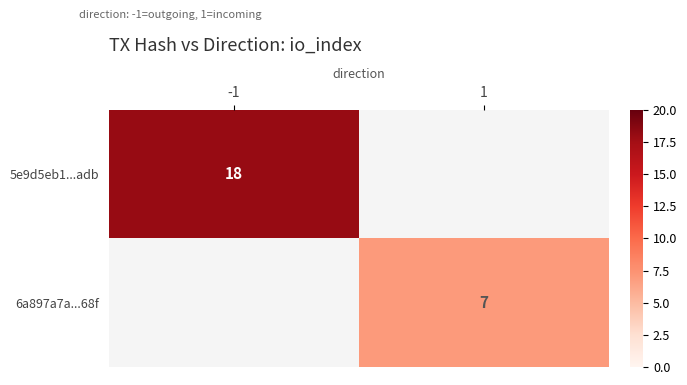

True or false: 6a897a7a...68f has a value of 3 at 1.

False